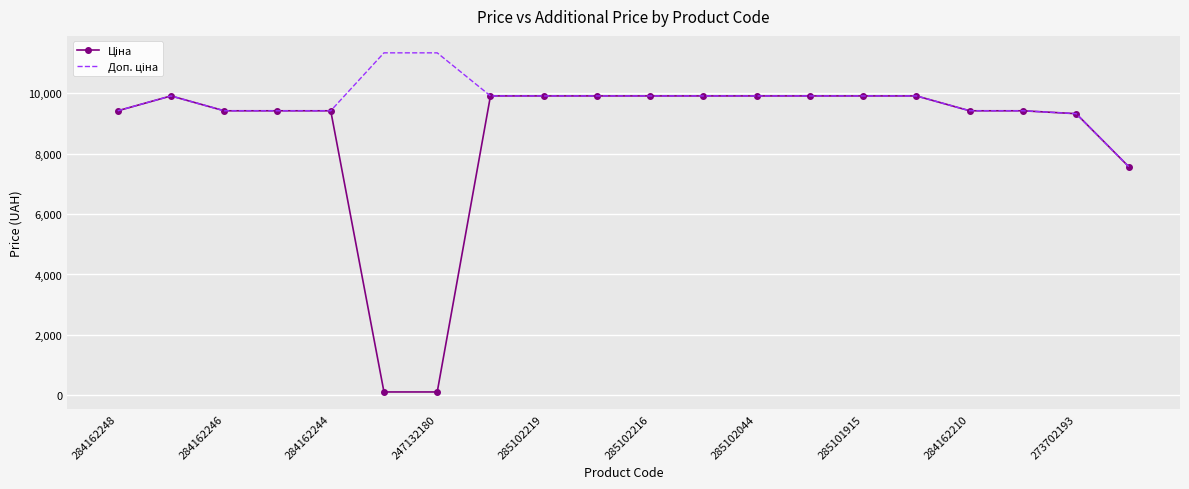

What is the greatest value displayed?

11334.0